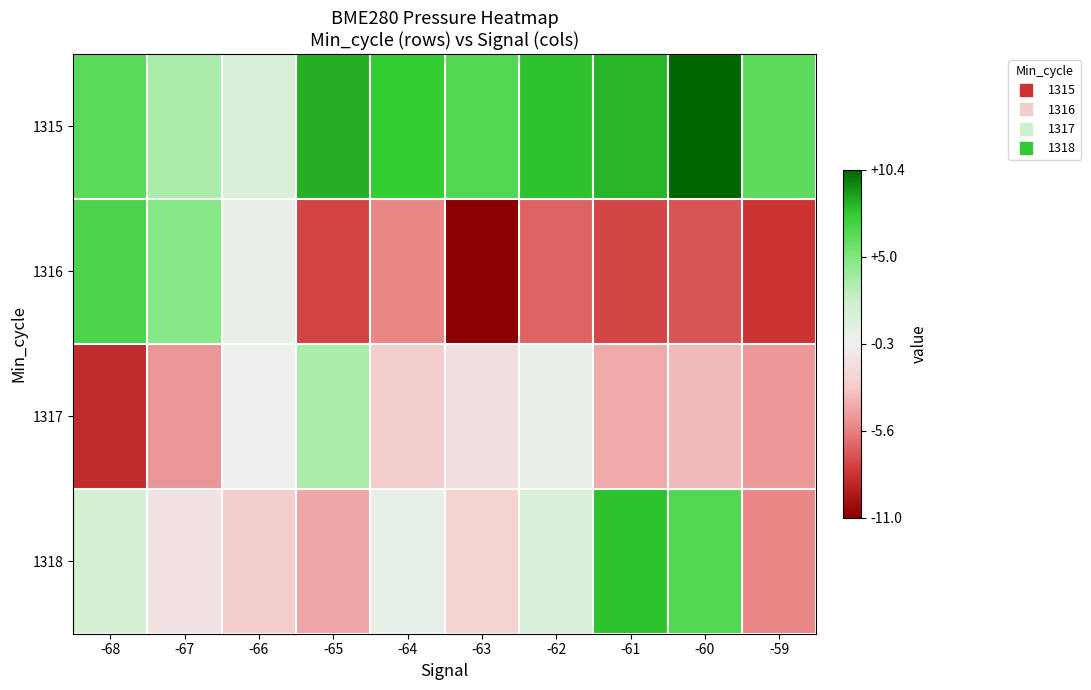

What is the difference between the highest and lowest values at -63?

17.5